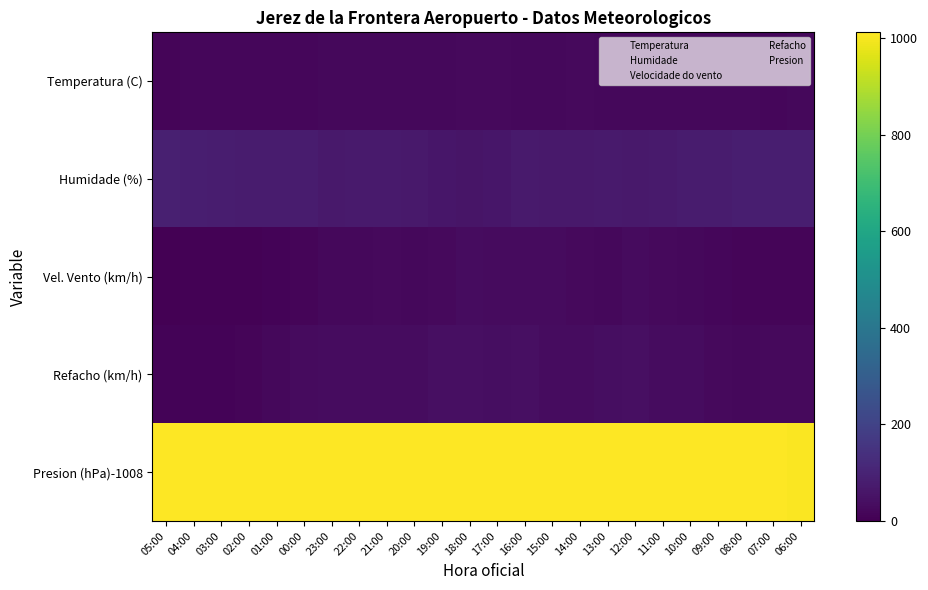

What is the total value across all series at 22:00?

1170.7